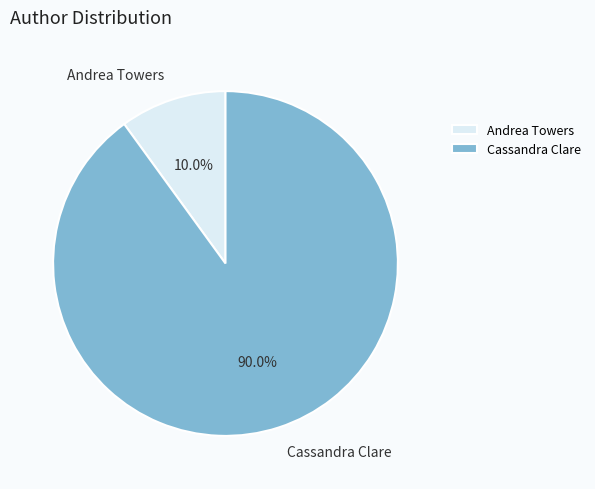

Does Cassandra Clare account for over 50% of the chart?

Yes